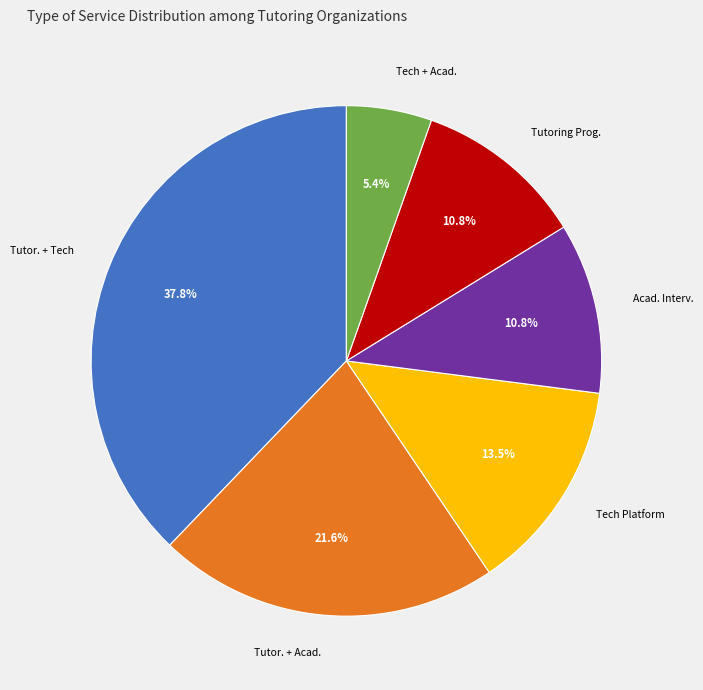

Which has a higher value, Tutor. + Tech or Tech Platform?

Tutor. + Tech